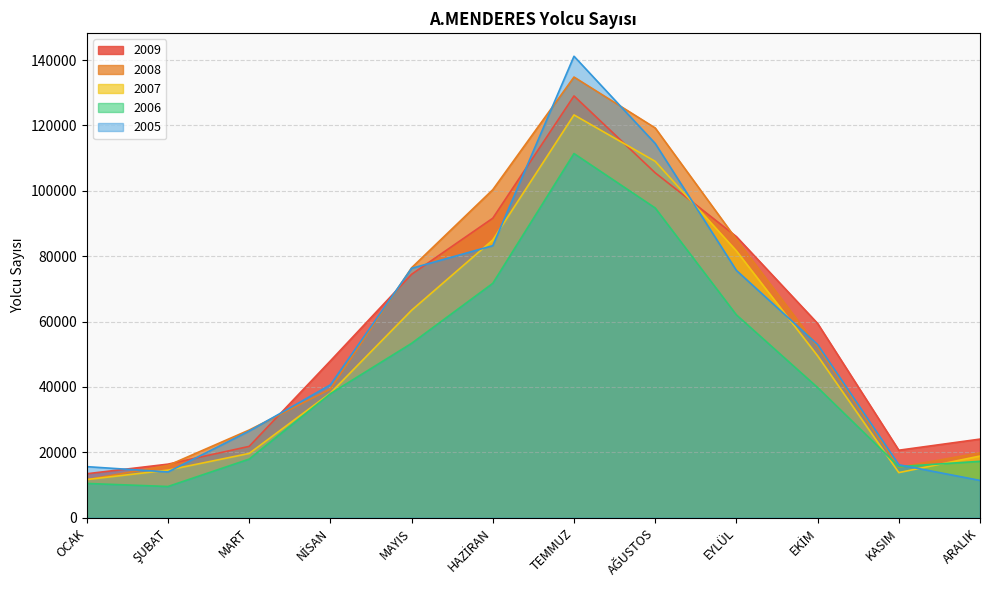

What is the label of the 3rd point from the right?

EKİM